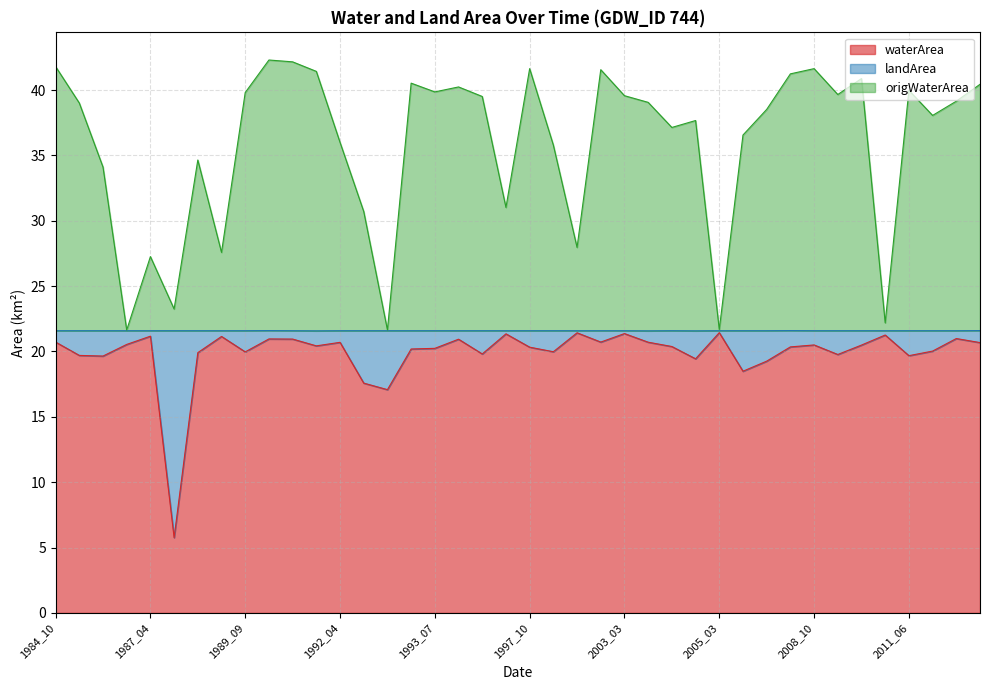

The waterArea series shows 5.8 at 1993_06. True or false?

False